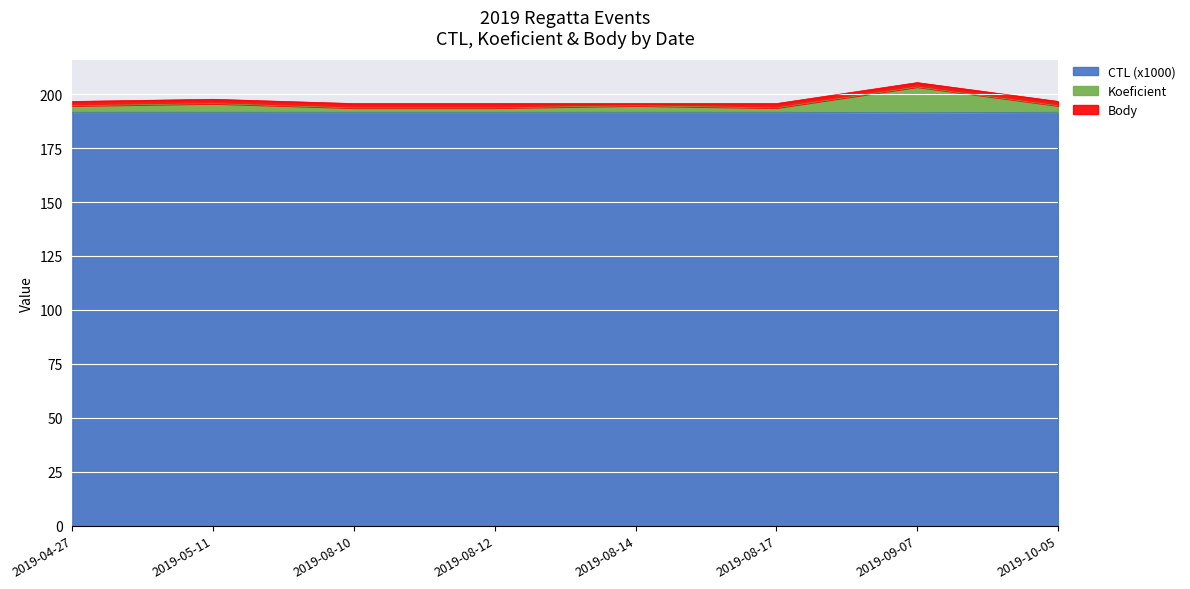

The CTL (x1000) series shows 191.6 at 2019-04-27. True or false?

True